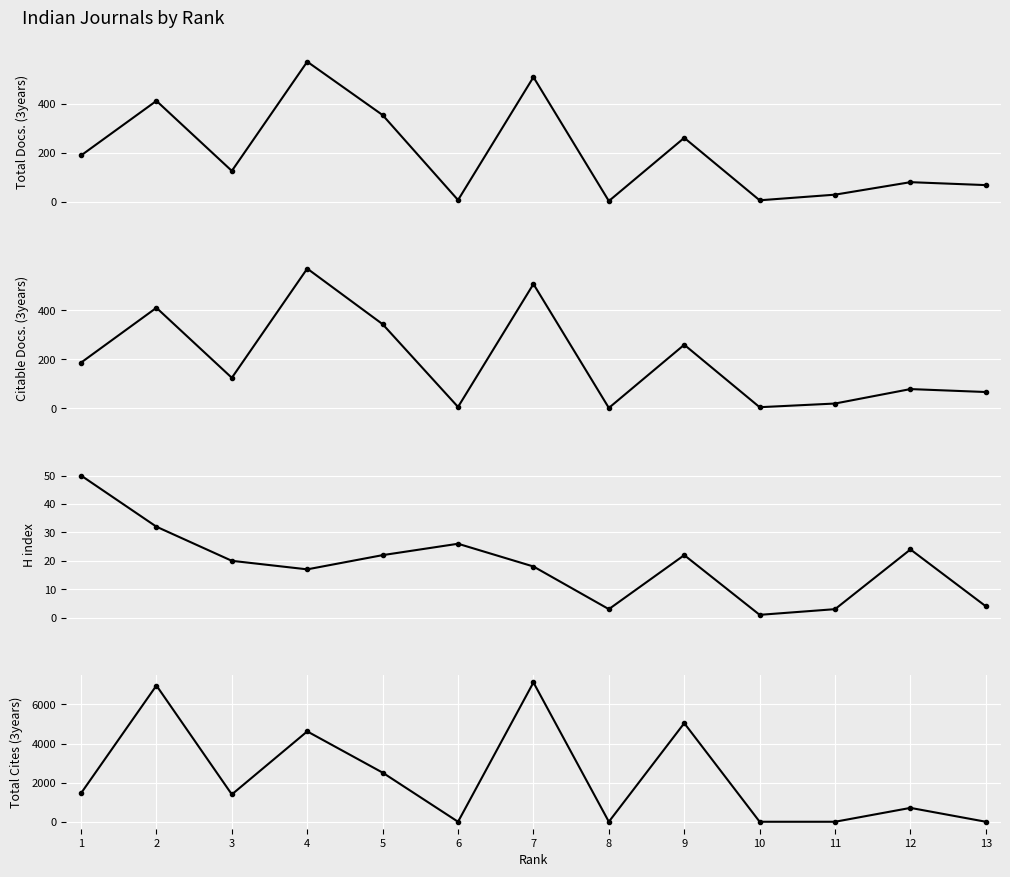

Reading right to left, transcribe all the data shown in this chart.

Total Docs. (3years): 13=67	12=79	11=28	10=5	9=260	8=2	7=508	6=6	5=353	4=571	3=125	2=411	1=188
Citable Docs. (3years): 13=67	12=79	11=20	10=5	9=260	8=2	7=508	6=6	5=344	4=571	3=125	2=411	1=187
H index: 13=4	12=24	11=3	10=1	9=22	8=3	7=18	6=26	5=22	4=17	3=20	2=32	1=50
Total Cites (3years): 13=0	12=709	11=0	10=0	9=5041	8=0	7=7124	6=0	5=2511	4=4620	3=1397	2=6966	1=1457